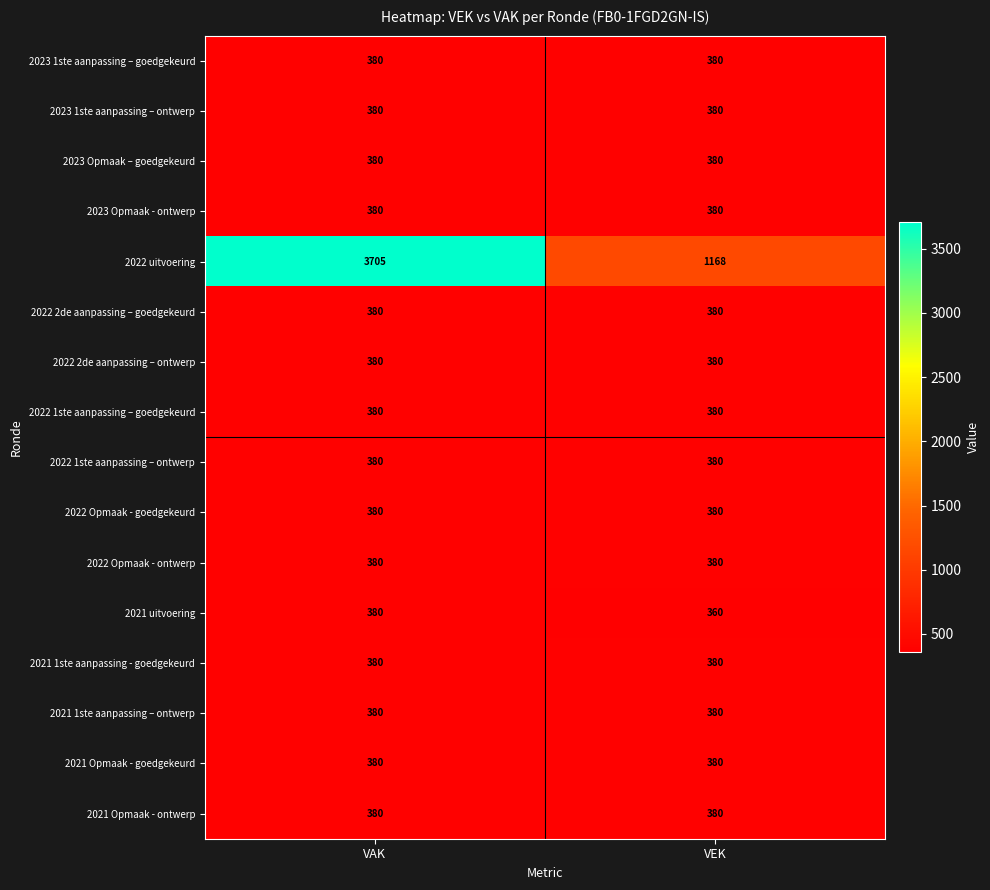

The 2021 Opmaak - goedgekeurd series shows 210 at VAK. True or false?

False